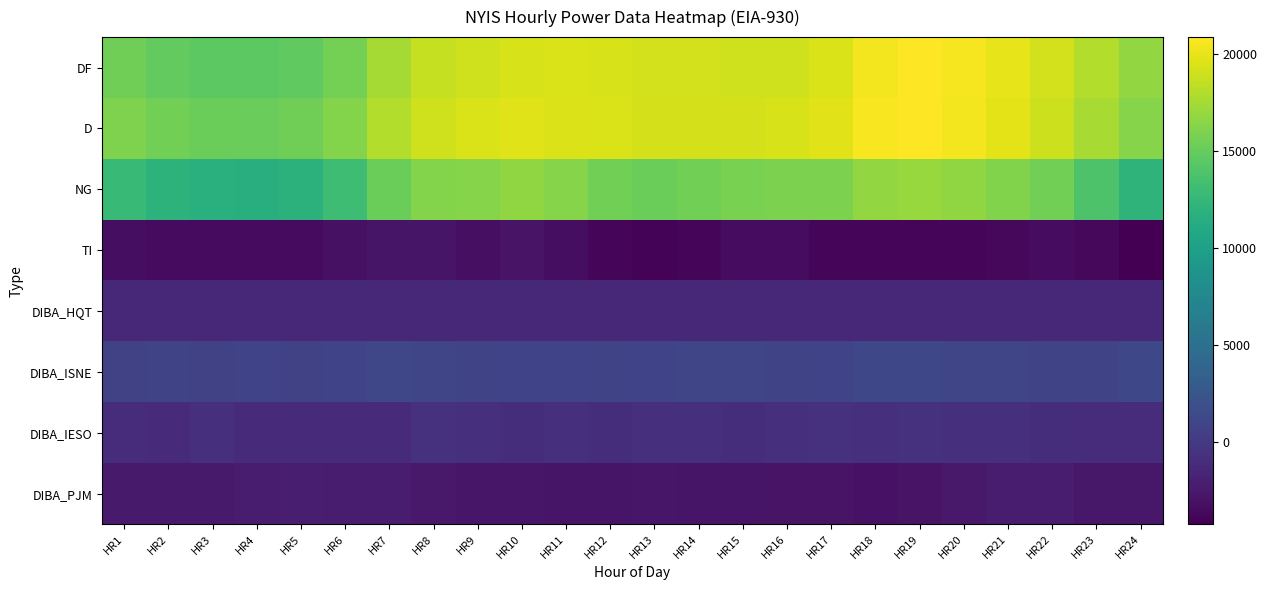

At which category does the chart reach its minimum across all series?

HR24